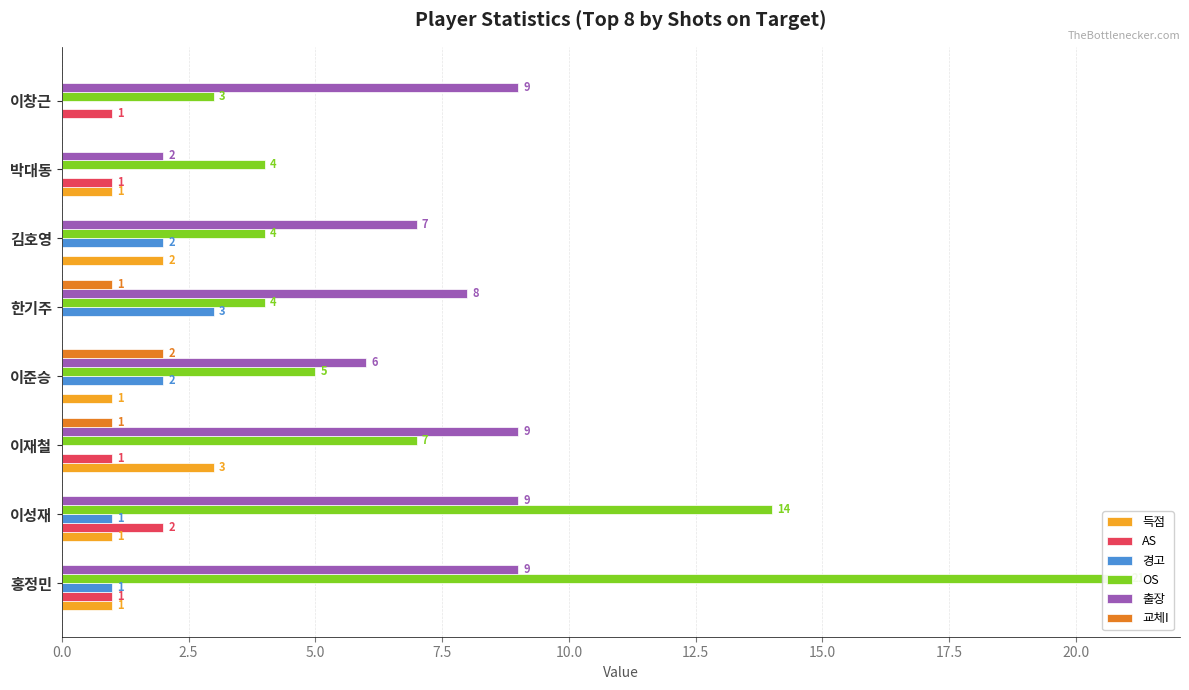

What is the total value across all series at 이준승?

16